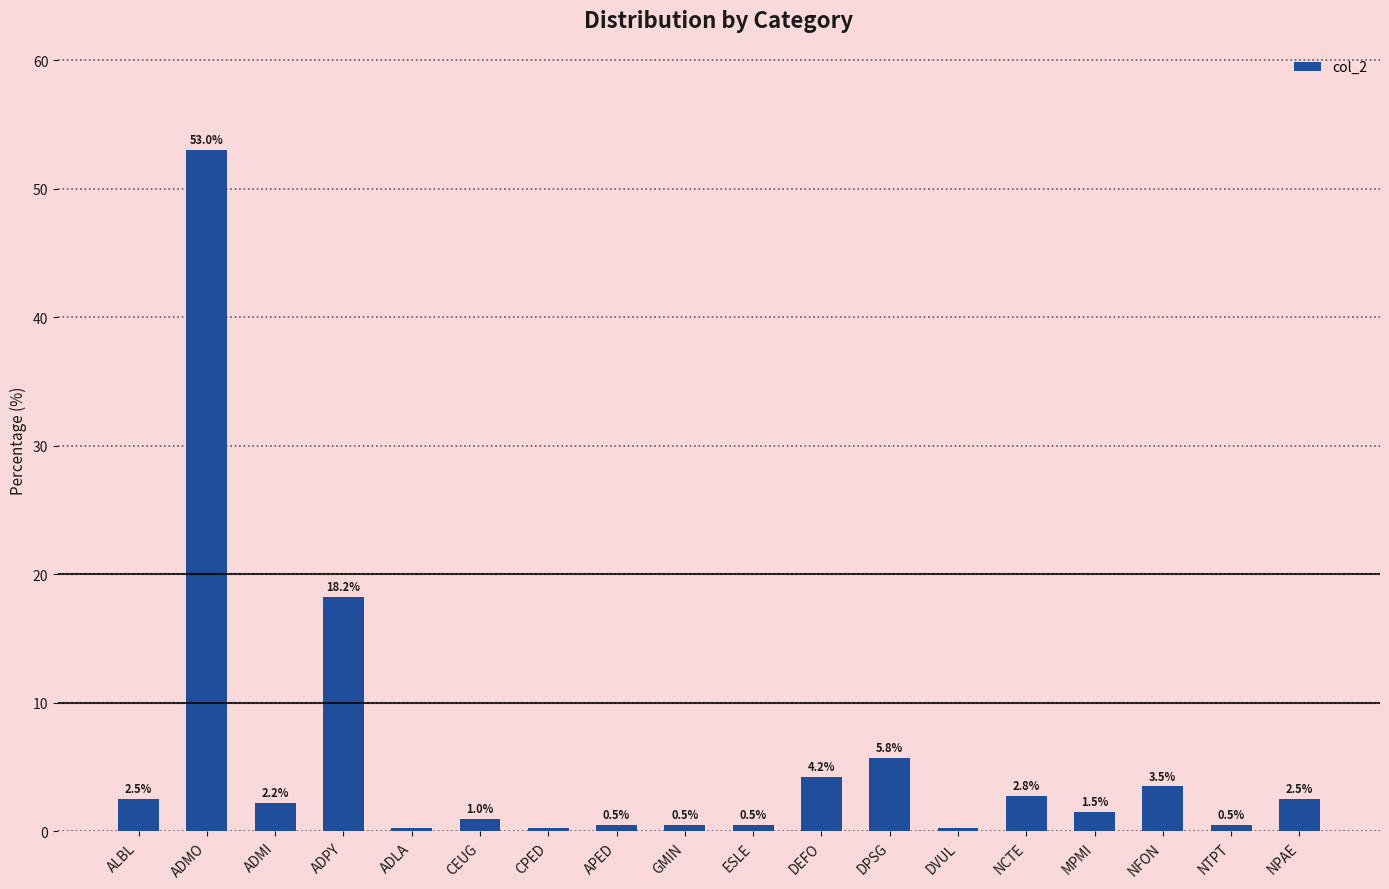

Between DVUL and ESLE, which is larger?

ESLE